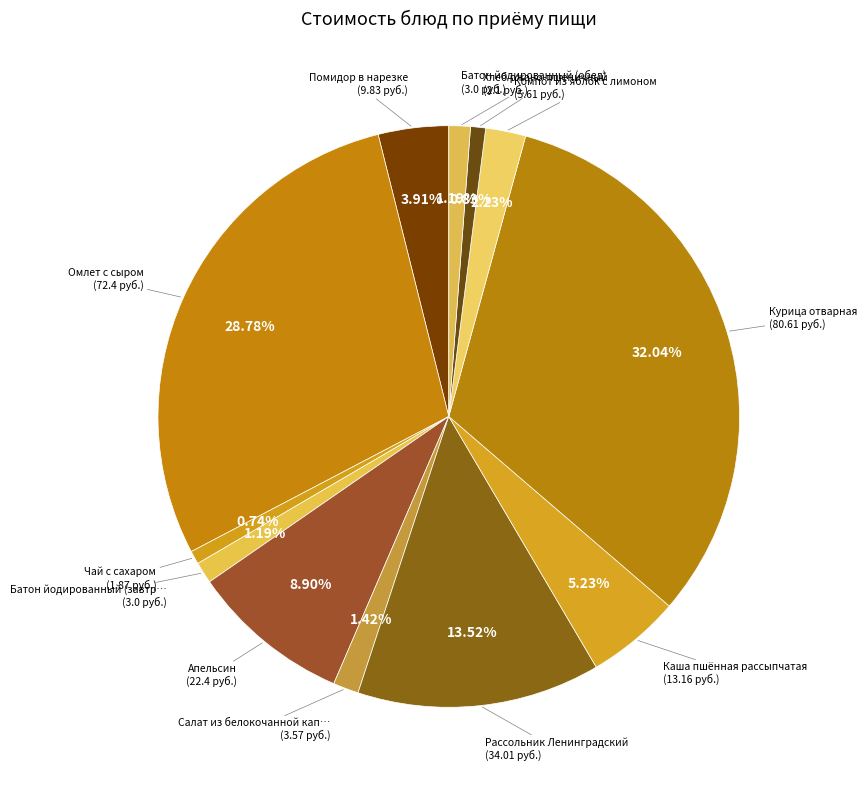

How many slices are in this pie chart?

12